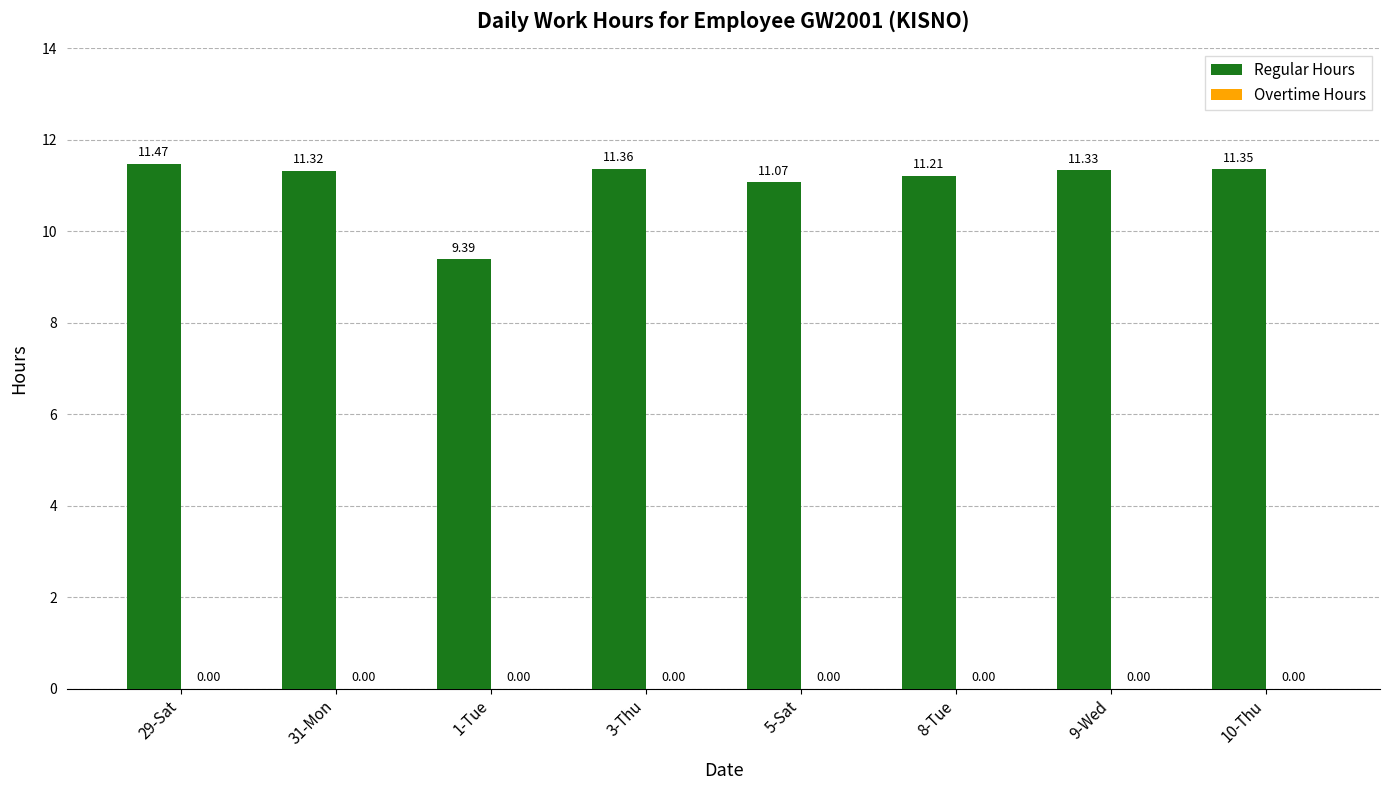

What is the change in value from 1-Tue to 9-Wed?

+1.9